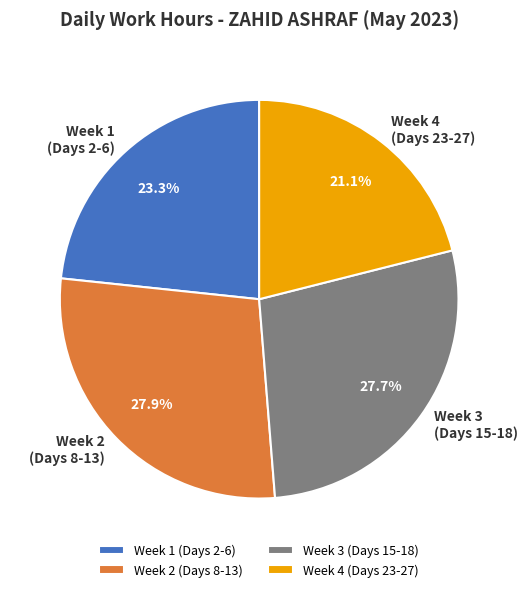

Between Week 2 (Days 8-13) and Week 4 (Days 23-27), which is larger?

Week 2 (Days 8-13)